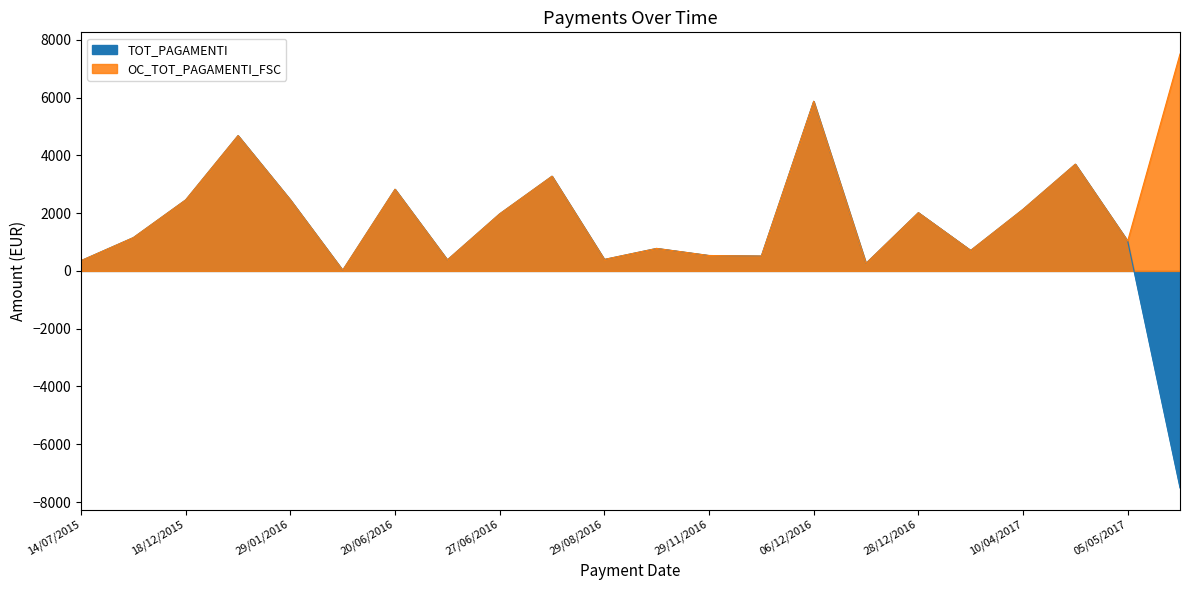

Reading left to right, what are all the values shown in this chart?

TOT_PAGAMENTI: 14/07/2015=355.6	12/08/2015=1153.6	18/12/2015=2459.0	22/01/2016=4684.0	29/01/2016=2459.0	05/02/2016=24.6	20/06/2016=2826.7	21/06/2016=382.0	27/06/2016=1975.9	04/08/2016=3278.7	29/08/2016=397.6	24/11/2016=778.7	29/11/2016=533.2	02/12/2016=514.4	06/12/2016=5871.2	14/12/2016=262.3	28/12/2016=2016.0	17/01/2017=709.3	10/04/2017=2131.3	04/05/2017=3694.4	05/05/2017=1034.4	31/08/2023=-7508.4
OC_TOT_PAGAMENTI_FSC: 14/07/2015=355.6	12/08/2015=1153.6	18/12/2015=2459.0	22/01/2016=4684.0	29/01/2016=2459.0	05/02/2016=24.6	20/06/2016=2826.7	21/06/2016=382.0	27/06/2016=1975.9	04/08/2016=3278.7	29/08/2016=397.6	24/11/2016=778.7	29/11/2016=533.2	02/12/2016=514.4	06/12/2016=5871.2	14/12/2016=262.3	28/12/2016=2016.0	17/01/2017=709.3	10/04/2017=2131.3	04/05/2017=3694.4	05/05/2017=1034.4	31/08/2023=7508.4